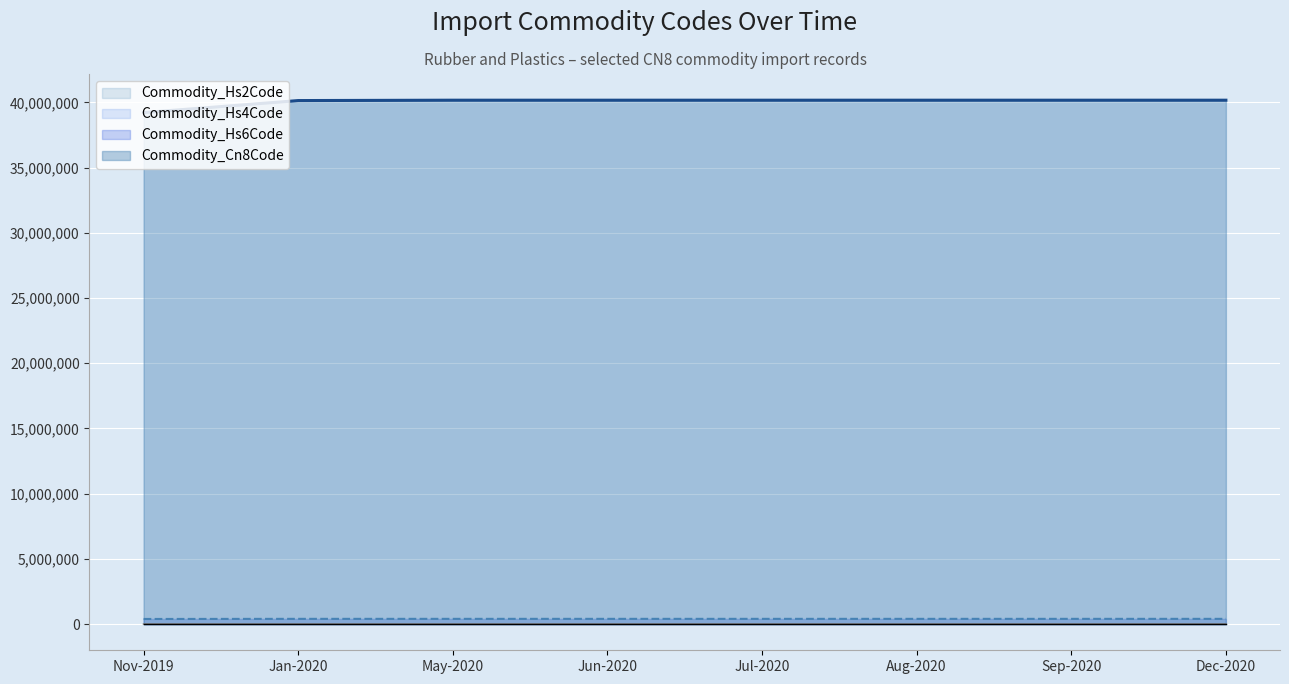

At how many categories does at least one series exceed 35714240?

8